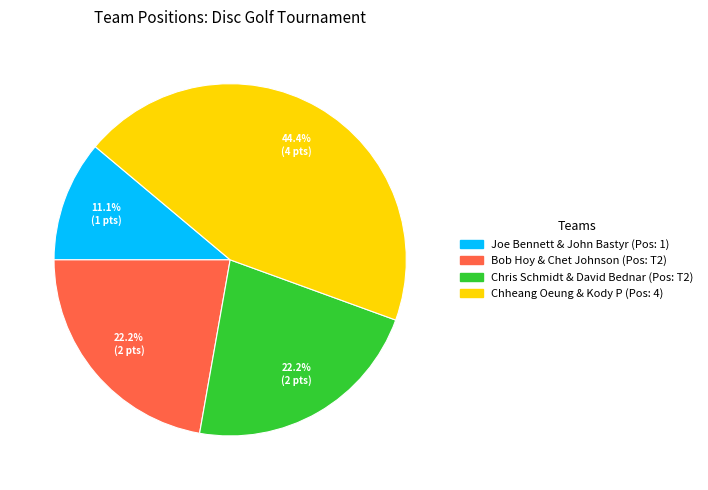

The Joe Bennett & John Bastyr slice represents 11% of the pie. True or false?

True